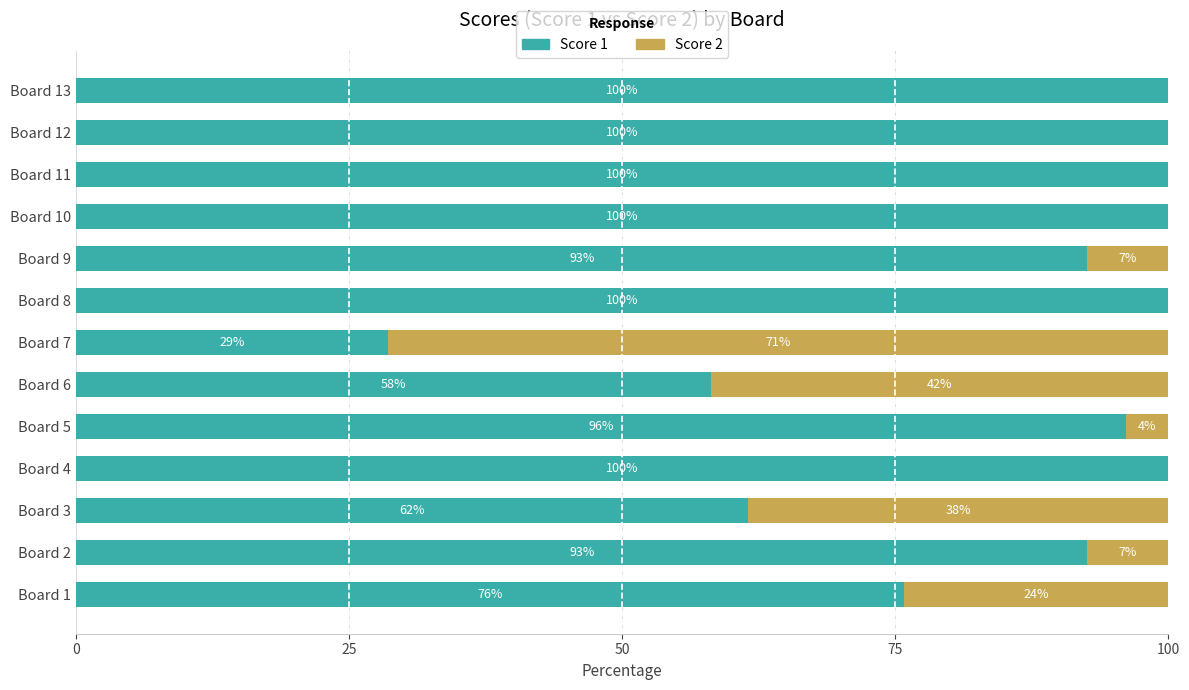

What is the approximate value of Score 1 at Board 5?

96.2